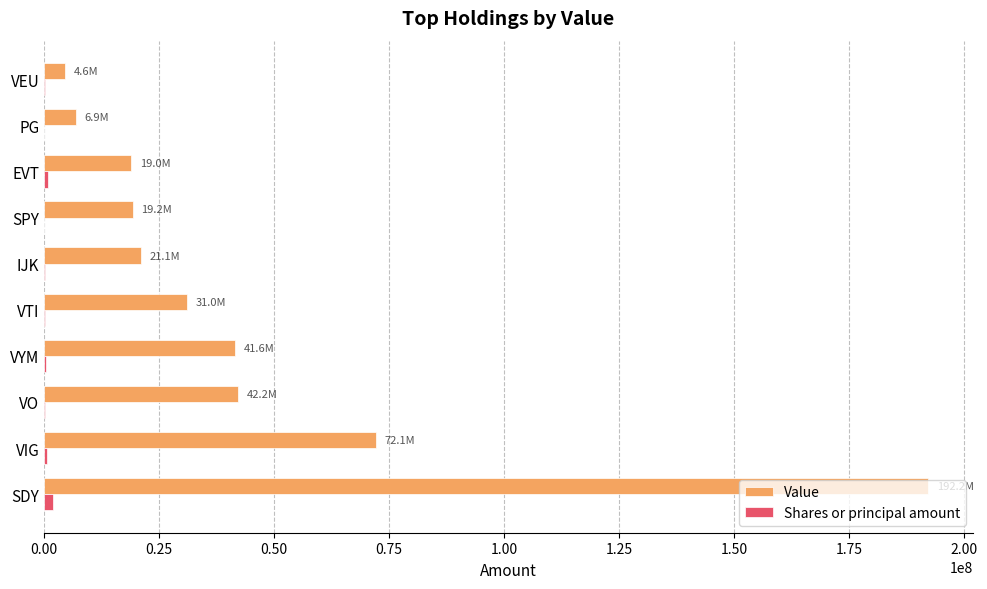

Is it true that Value equals 49251818 at VTI?

False